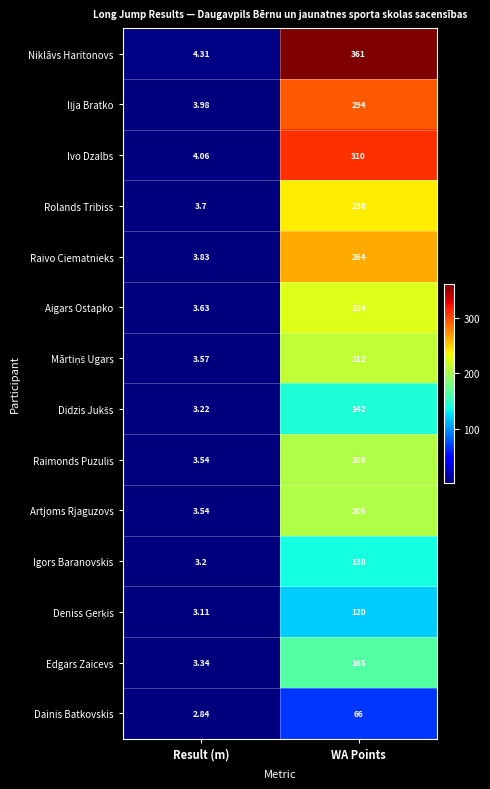

At which label does Rolands Tribiss reach its peak?

WA Points